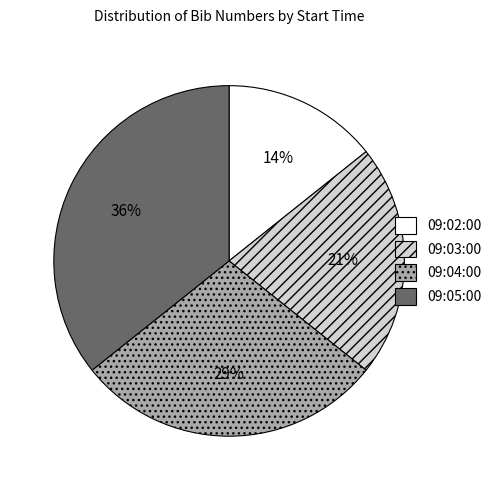

Which has a higher value, 09:05:00 or 09:02:00?

09:05:00